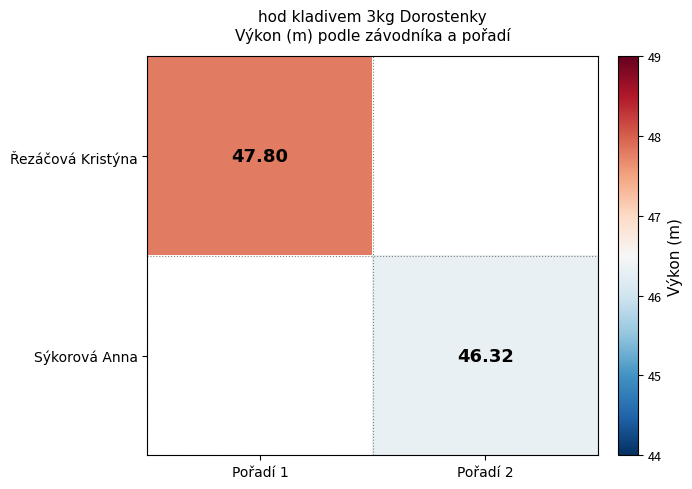

True or false: Řezáčová Kristýna has a value of 47.8 at Pořadí 1.

True